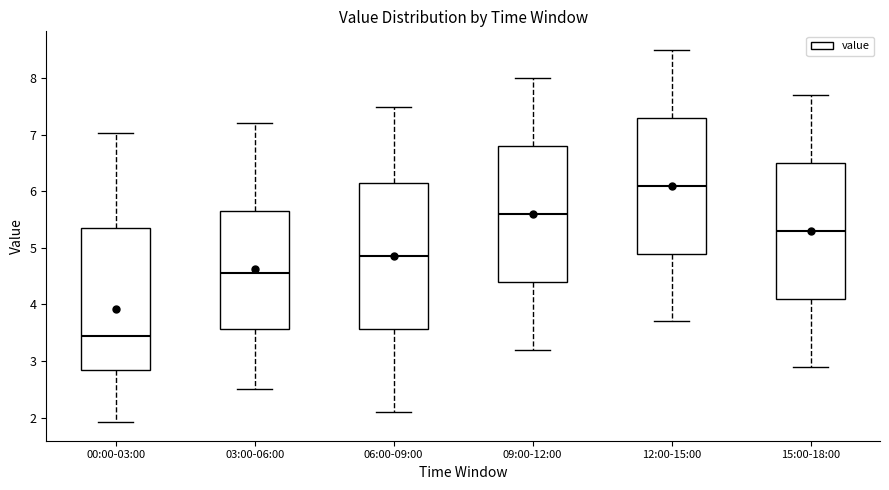

Reading left to right, read every box against the y-axis: the position of its median line, the range the box covers, and the ends of its whiskers. The values are not printed on the chart, so give them approximately, as read against the axis.

00:00-03:00: median 3.4, box 2.8 to 5.4, whiskers 1.9 to 7.0
03:00-06:00: median 4.6, box 3.6 to 5.7, whiskers 2.5 to 7.2
06:00-09:00: median 4.9, box 3.6 to 6.2, whiskers 2.1 to 7.5
09:00-12:00: median 5.6, box 4.4 to 6.8, whiskers 3.2 to 8.0
12:00-15:00: median 6.1, box 4.9 to 7.3, whiskers 3.7 to 8.5
15:00-18:00: median 5.3, box 4.1 to 6.5, whiskers 2.9 to 7.7